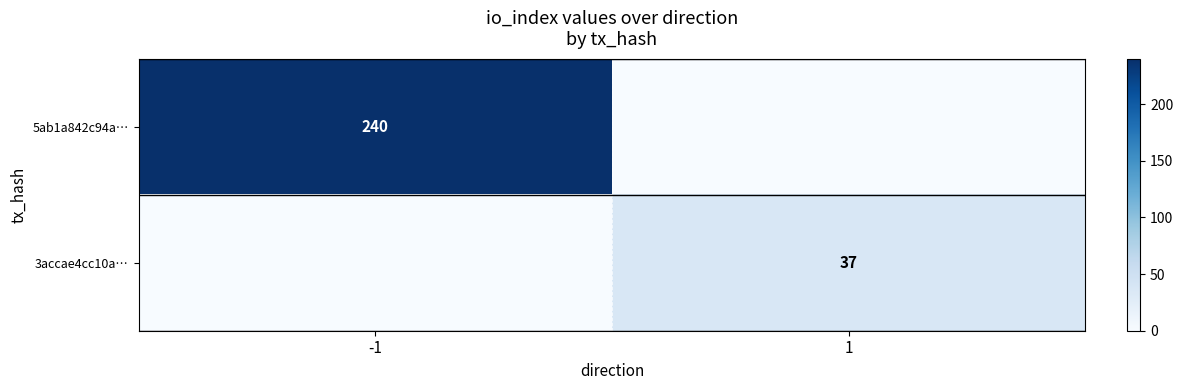

How many series are shown in this chart?

2